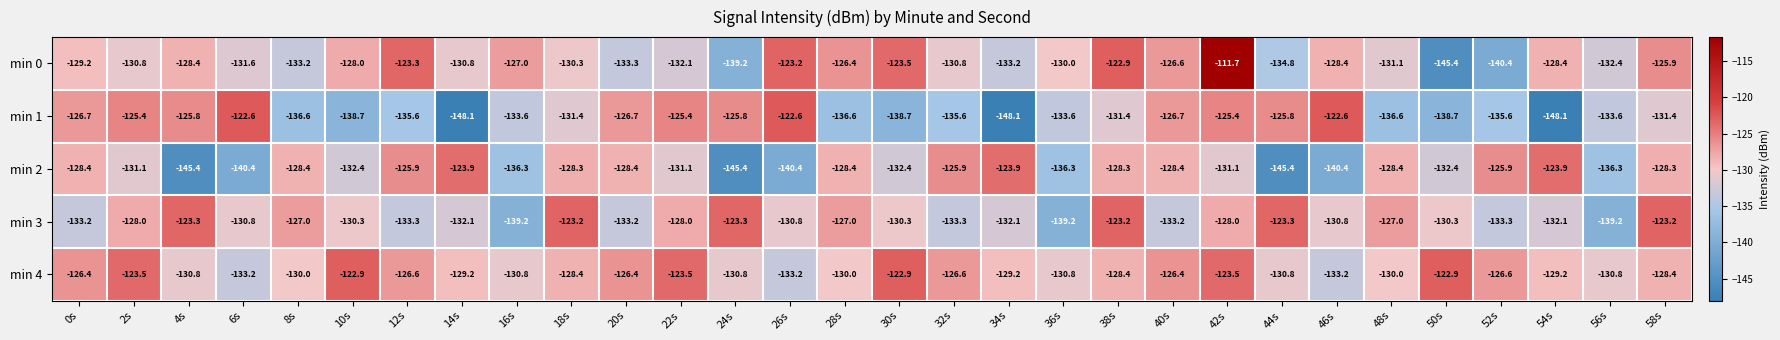

At how many categories does at least one series exceed -144?

30